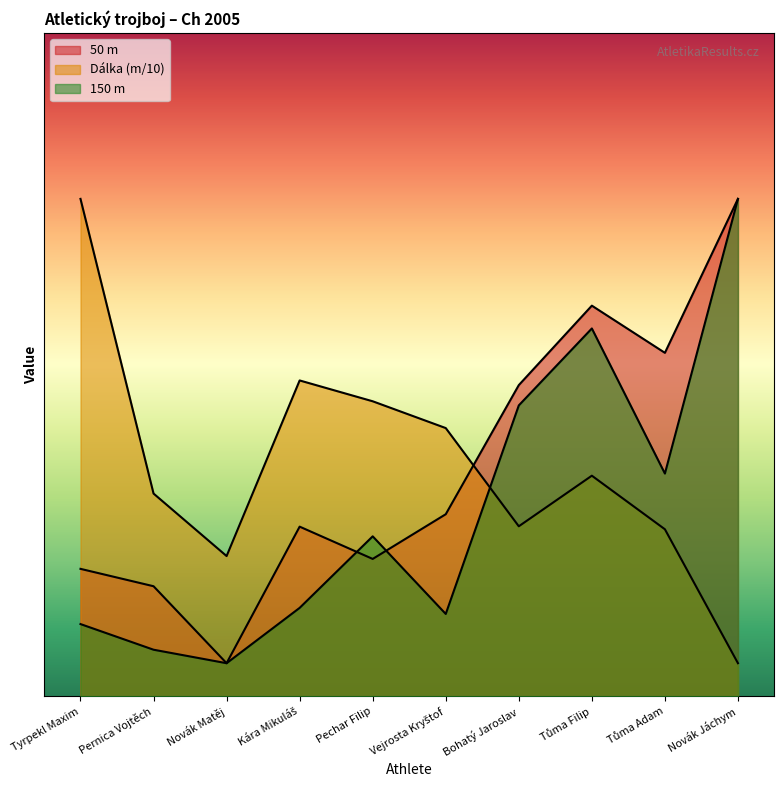

How many lines are shown in the chart?

3